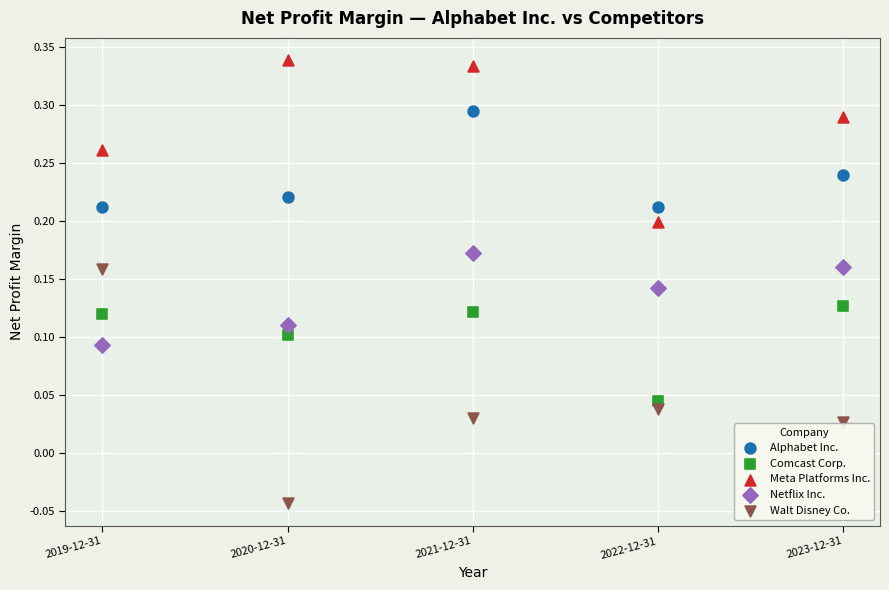

What are all the series names shown in the legend?

Alphabet Inc., Comcast Corp., Meta Platforms Inc., Netflix Inc., Walt Disney Co.